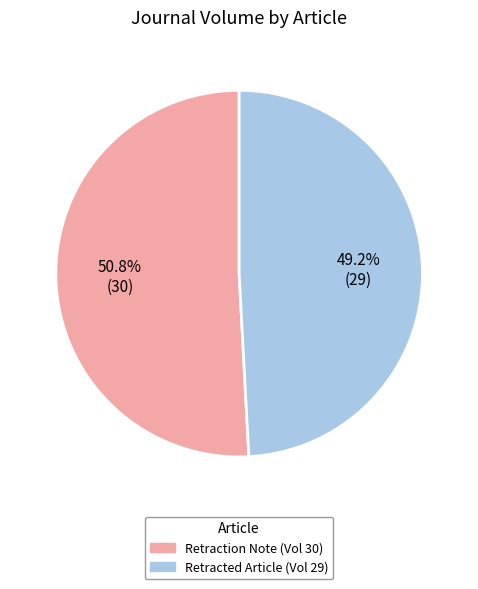

Is there a majority slice in this chart?

Yes